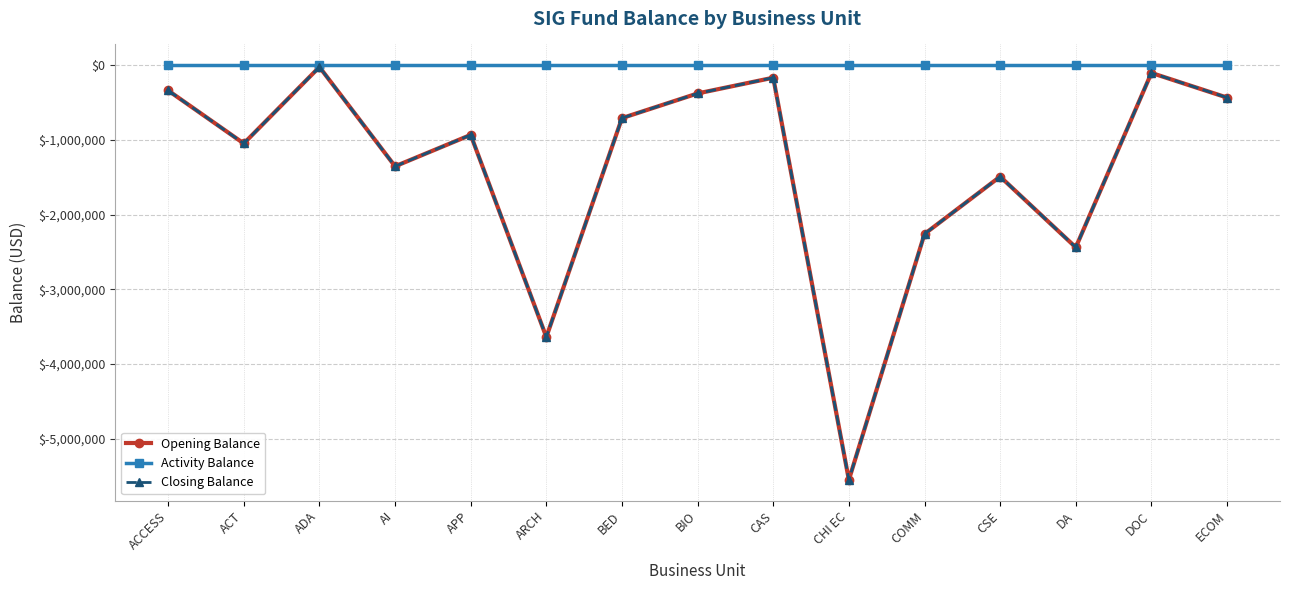

Is this an area chart (filled region under the line)?

No